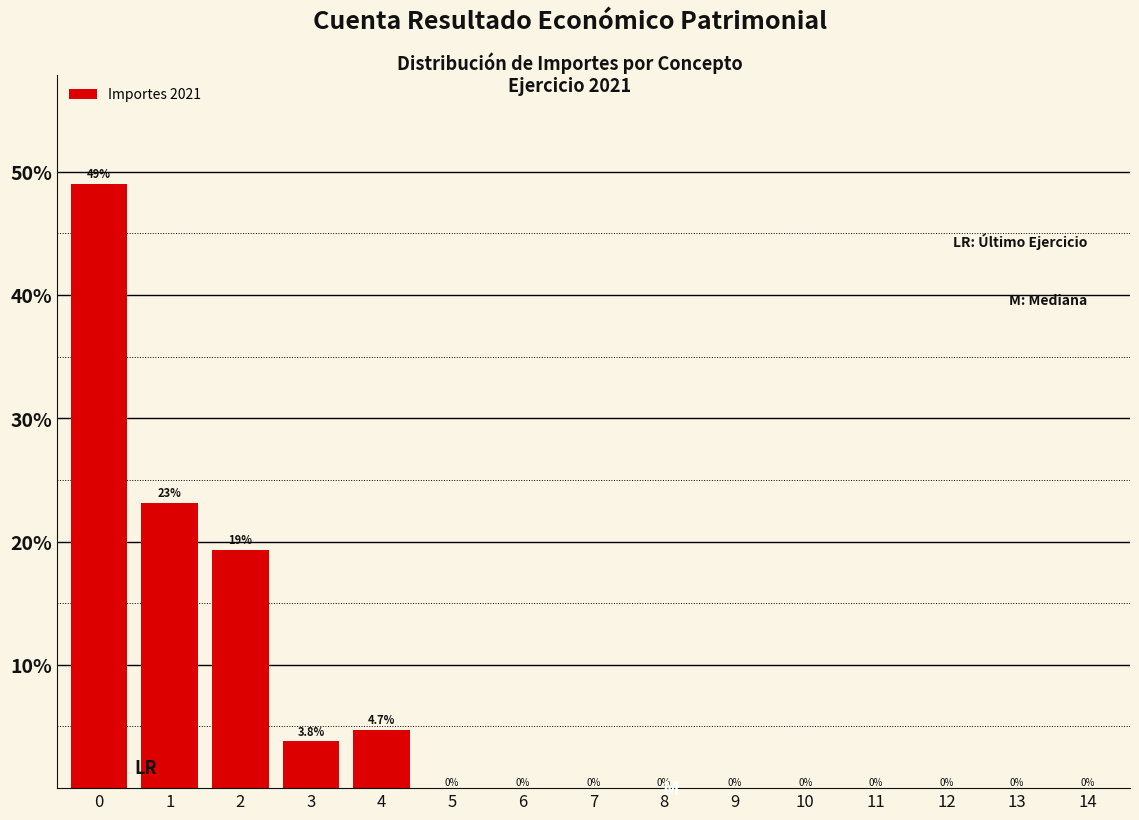

Reading right to left, list all the values displayed in this chart.

14=0.0	13=0.0	12=0.0	11=0.0	10=0.0	9=0.0	8=0.0	7=0.0	6=0.0	5=0.0	4=4.7	3=3.8	2=19.3	1=23.1	0=49.0